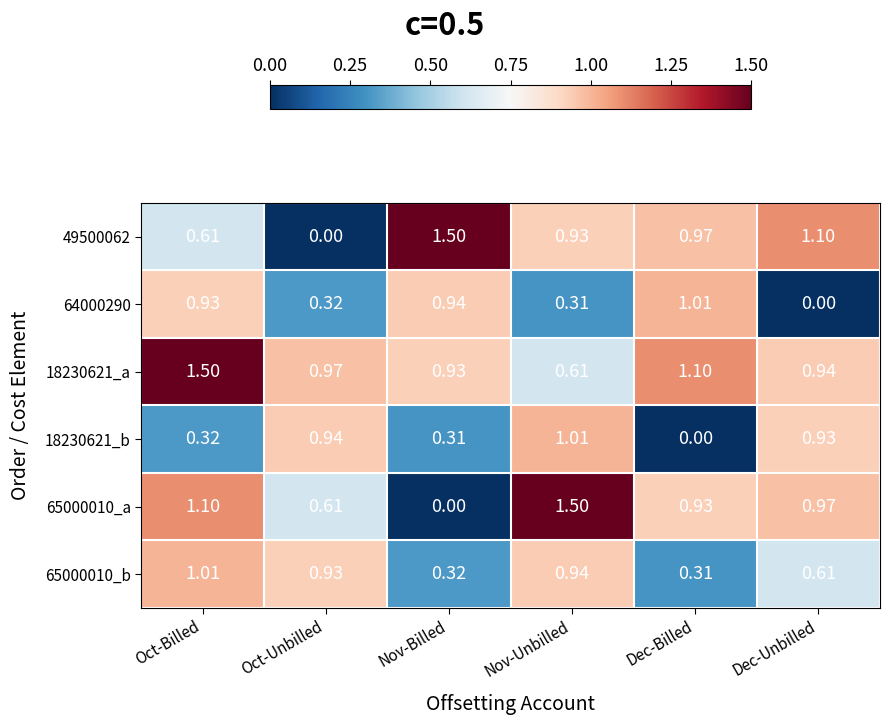

Which category has the lowest value in the 18230621_a series?

Nov-Unbilled